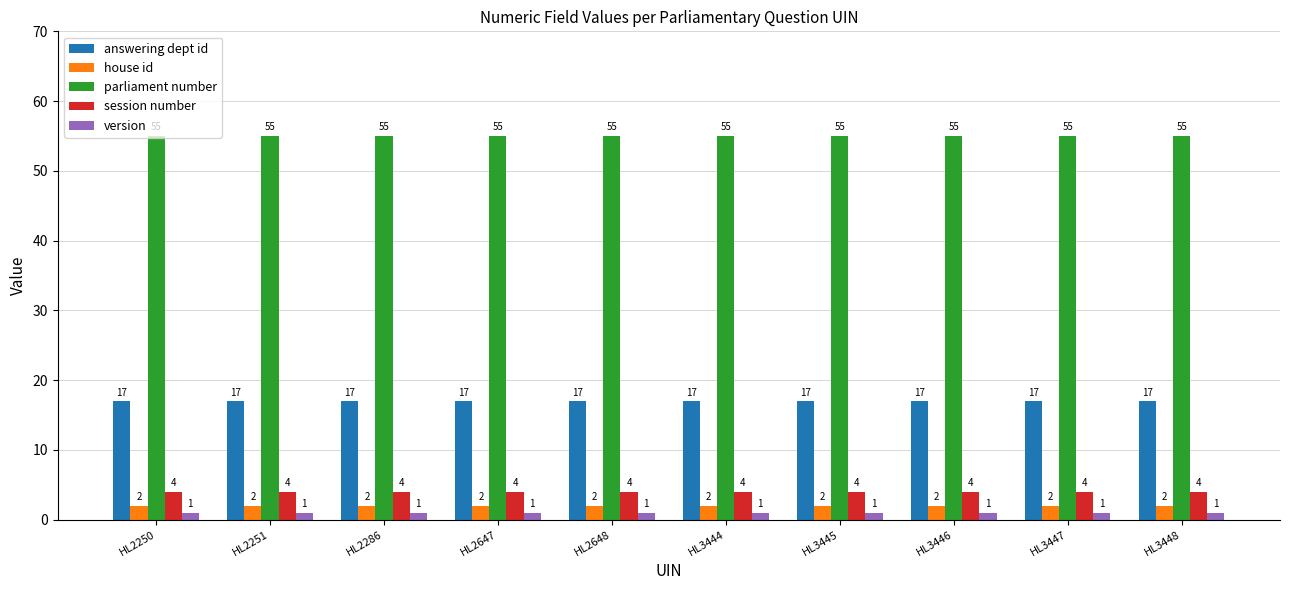

What is the value of the session number bar at the 10th from the left?

4